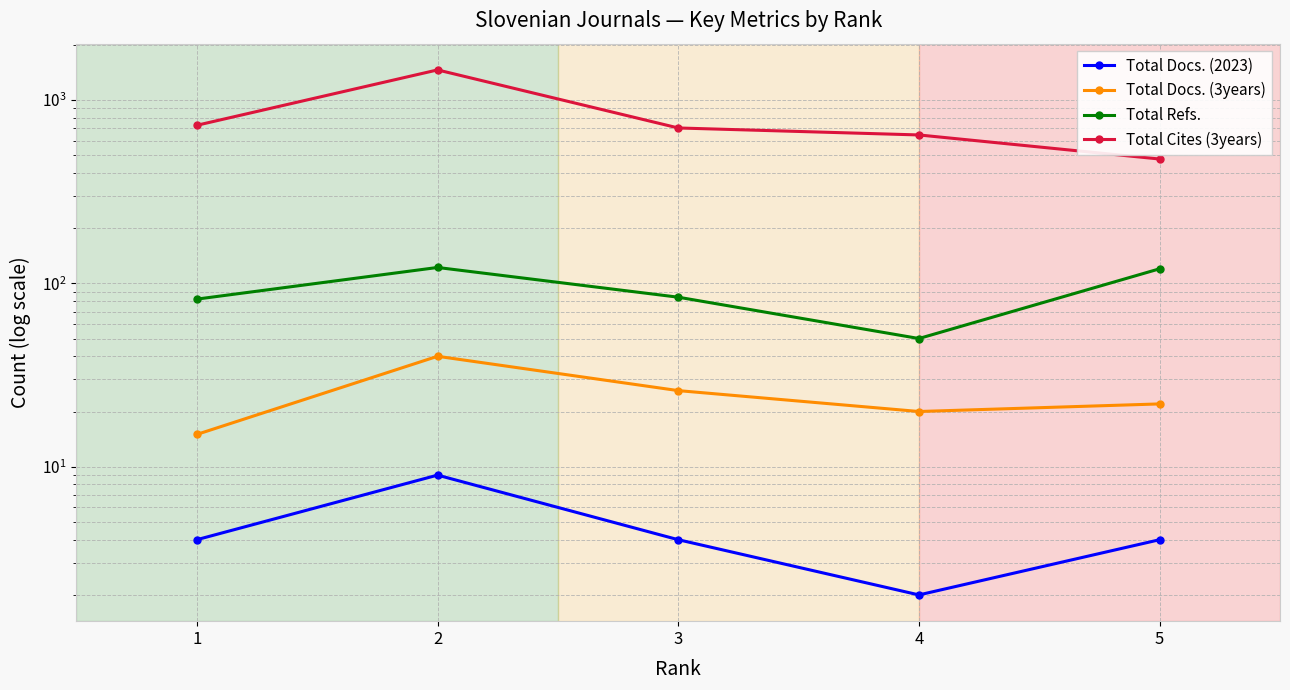

What is the minimum value for Total Docs. (3years)?

15